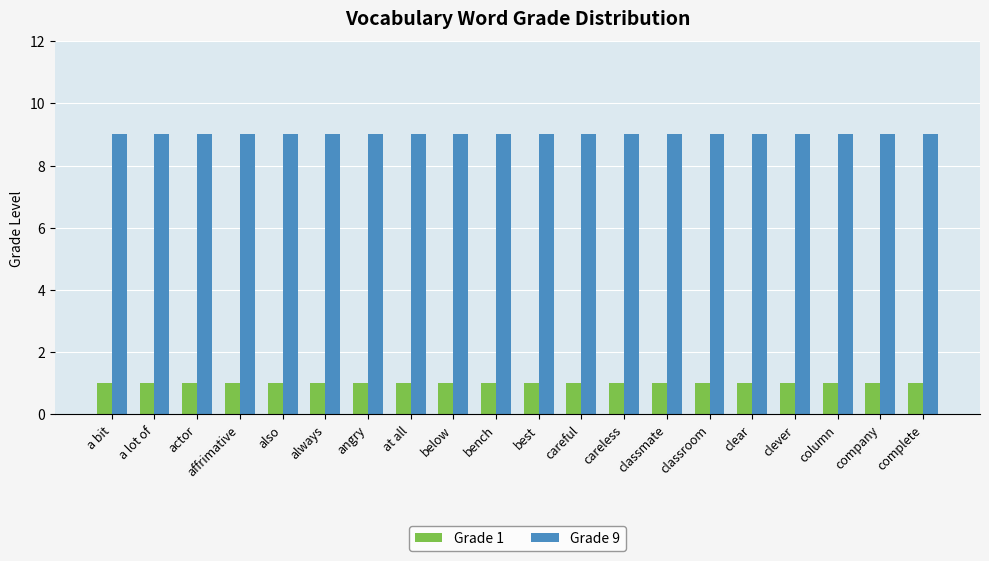

What is the spread (max minus min) of values at careless?

8